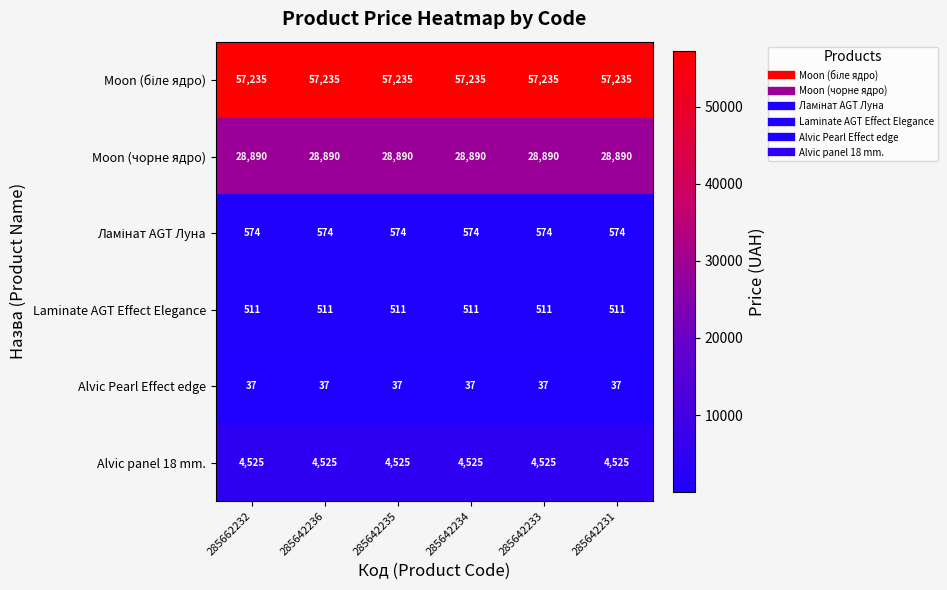

What is the spread (max minus min) of values at 285642231?

57198